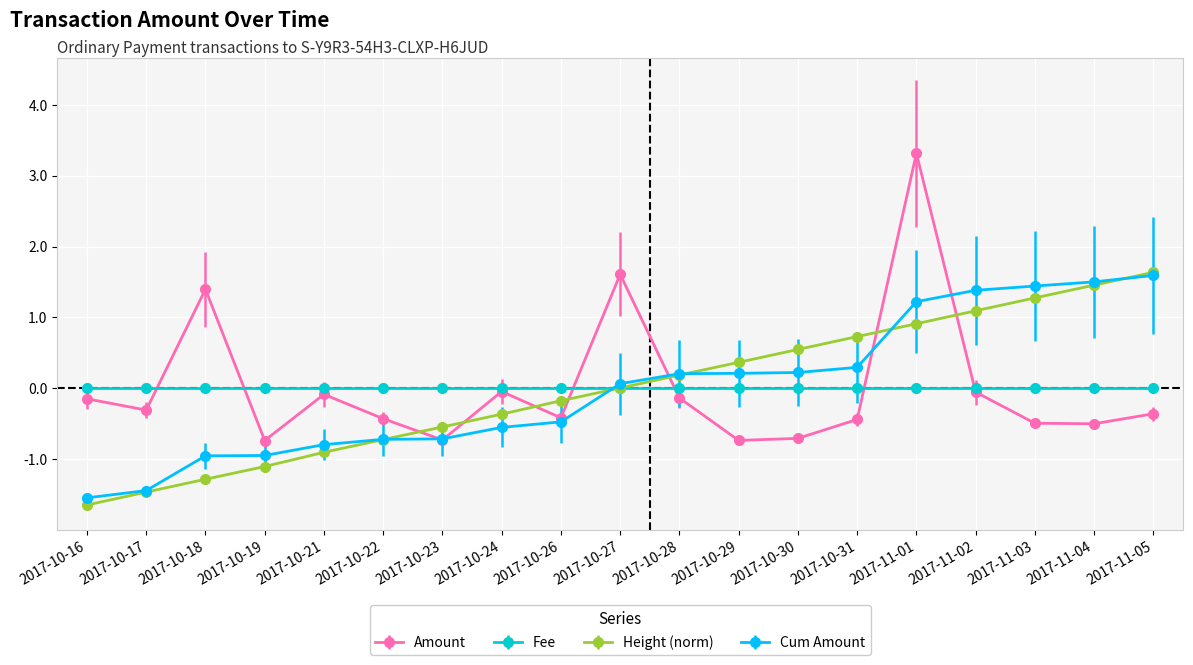

Which category has the lowest value across all series?

2017-10-16